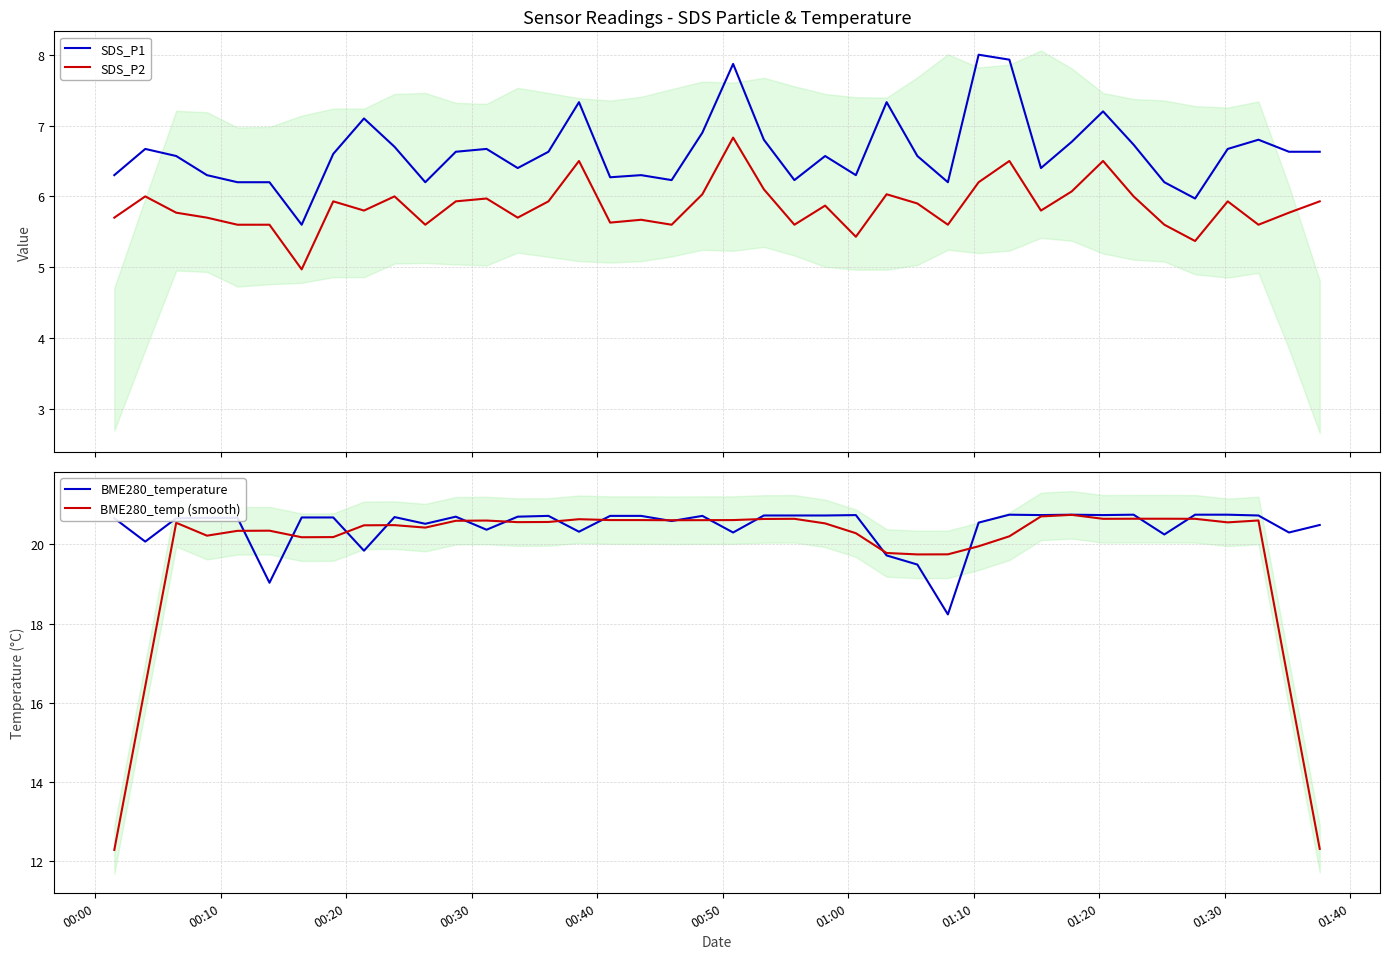

True or false: SDS_P1 and SDS_P2 intersect in this chart.

False